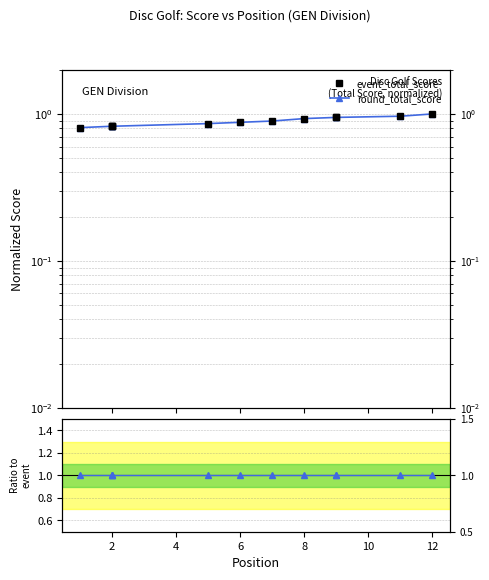

Is the value of round_total_score at 12 greater than the value of round_total_score / event_total_score at 2?

No